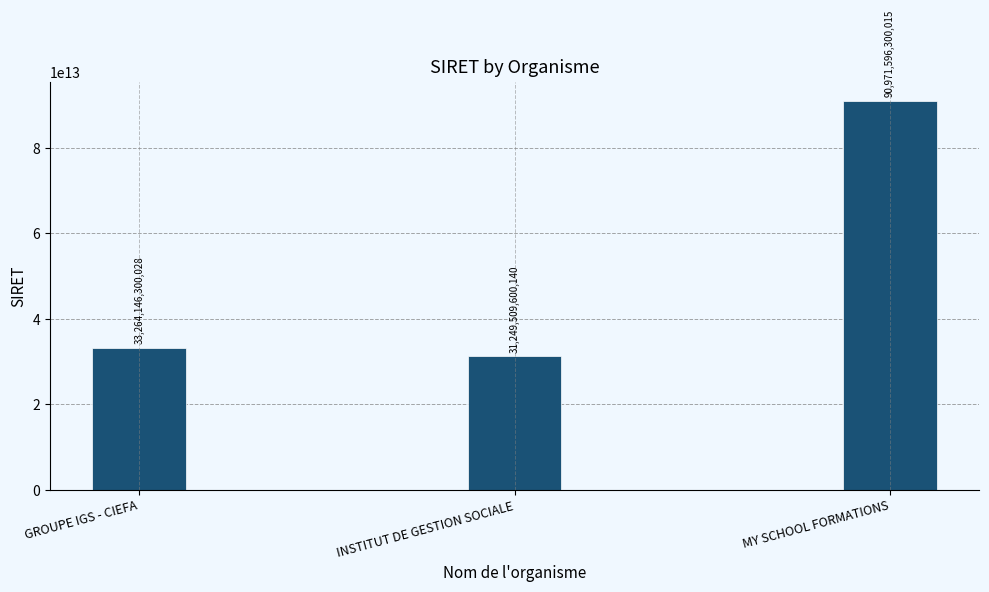

Which has a higher value, INSTITUT DE GESTION SOCIALE or MY SCHOOL FORMATIONS?

MY SCHOOL FORMATIONS